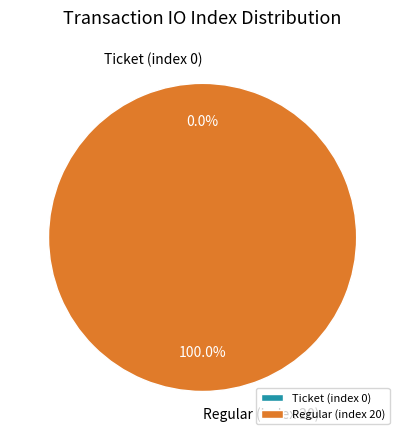

To the nearest percent, what is the difference between the largest and smallest slice percentages?

100%